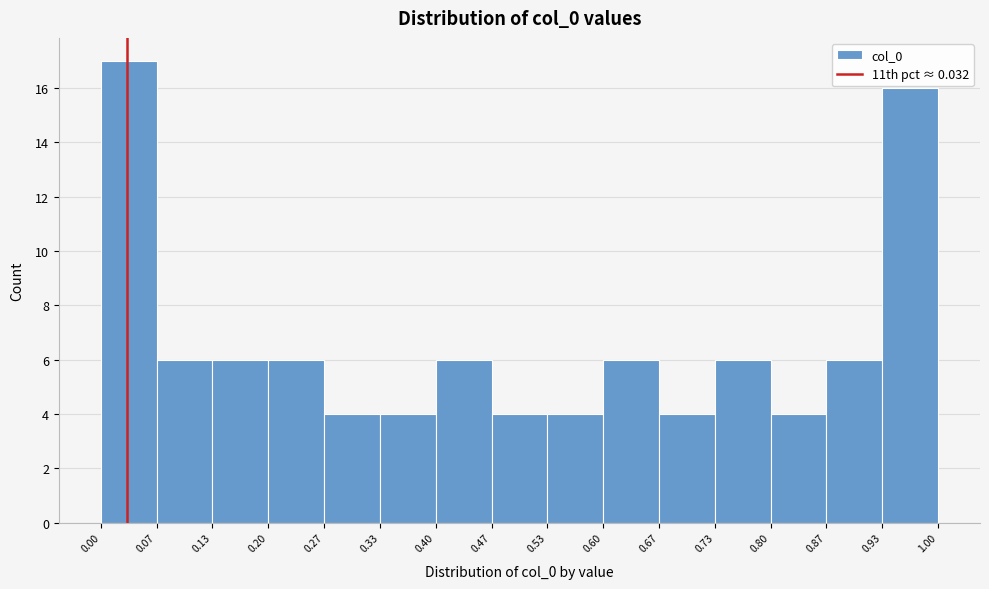

Which range on the x-axis has the tallest bar?

0.00 to 0.07